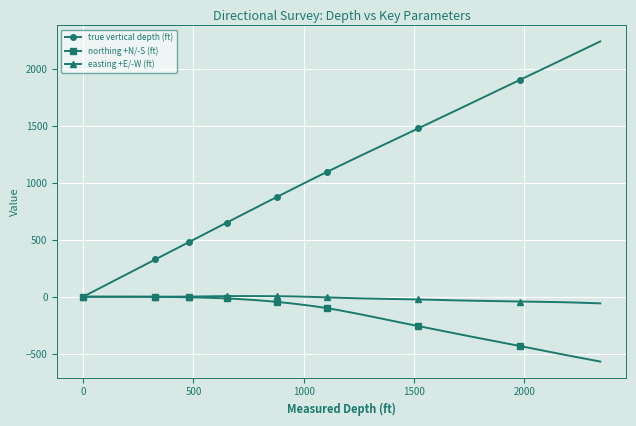

Which series has the largest total across all categories?

true vertical depth (ft)